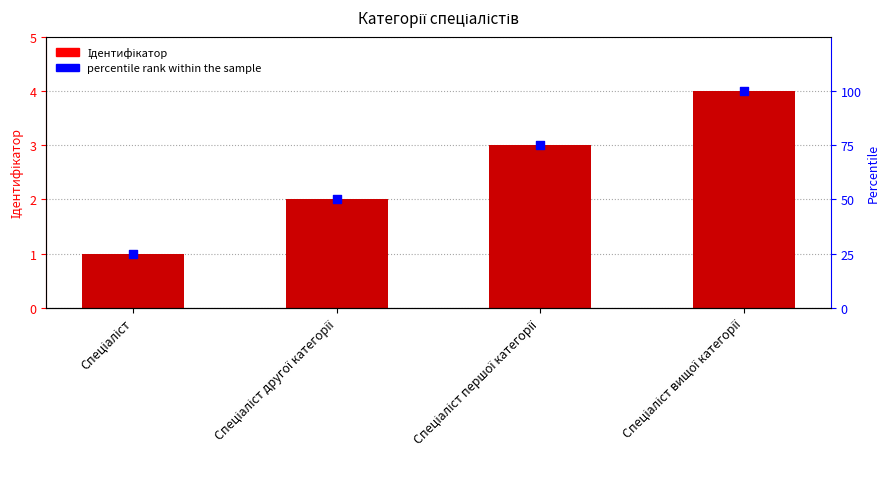

Is the value of percentile rank at Спеціаліст greater than the value of Ідентифікатор at Спеціаліст першої категорії?

Yes